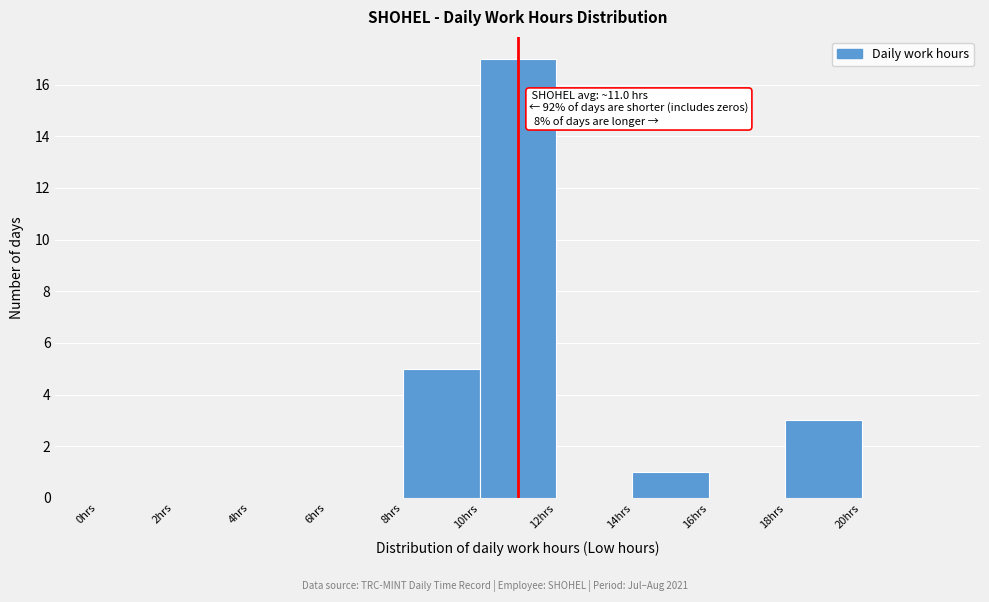

Which range on the x-axis has the tallest bar?

10 to 12